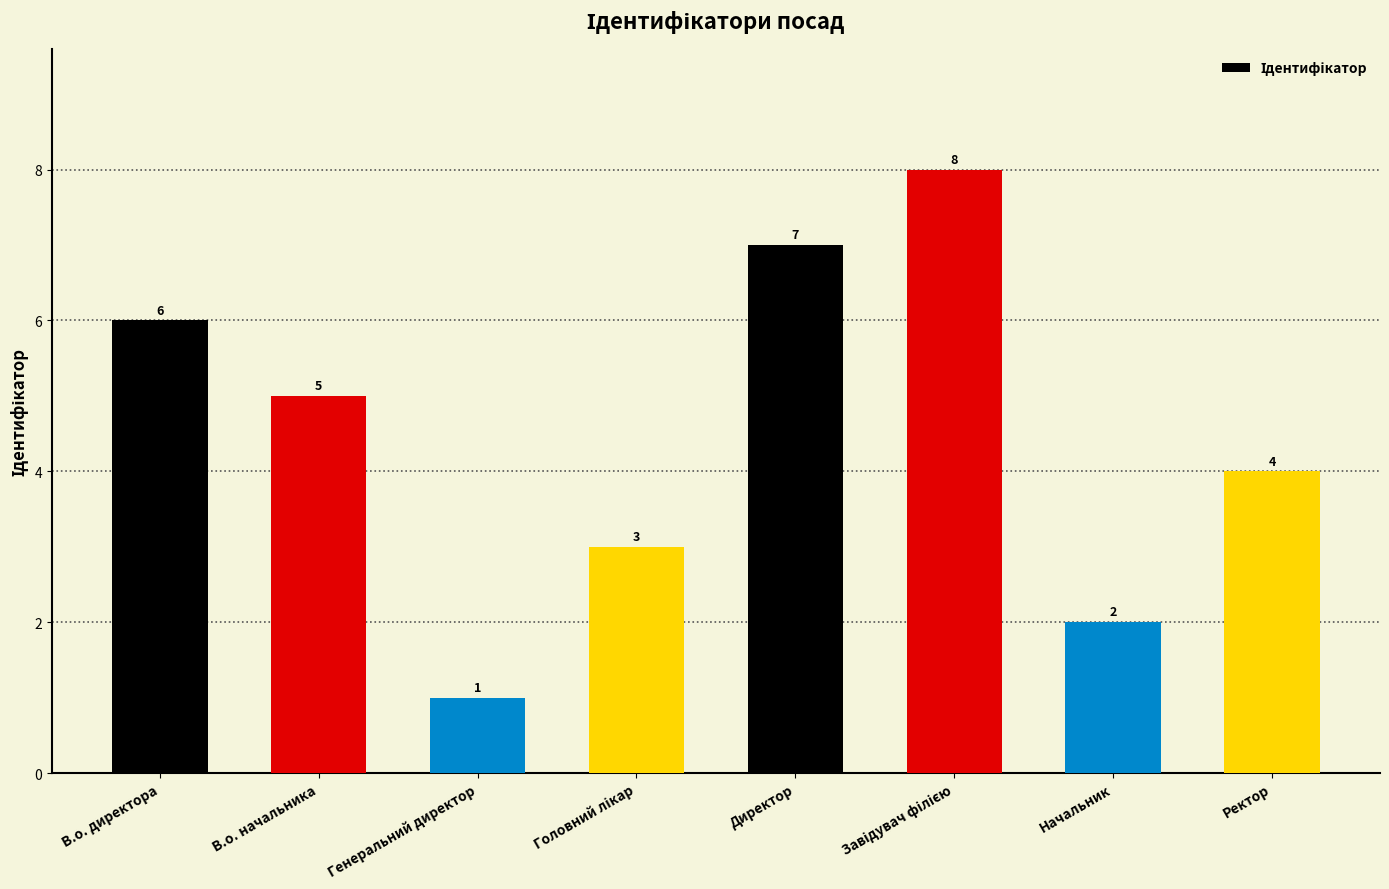

Where is the data nearest to the value 4?

Ректор